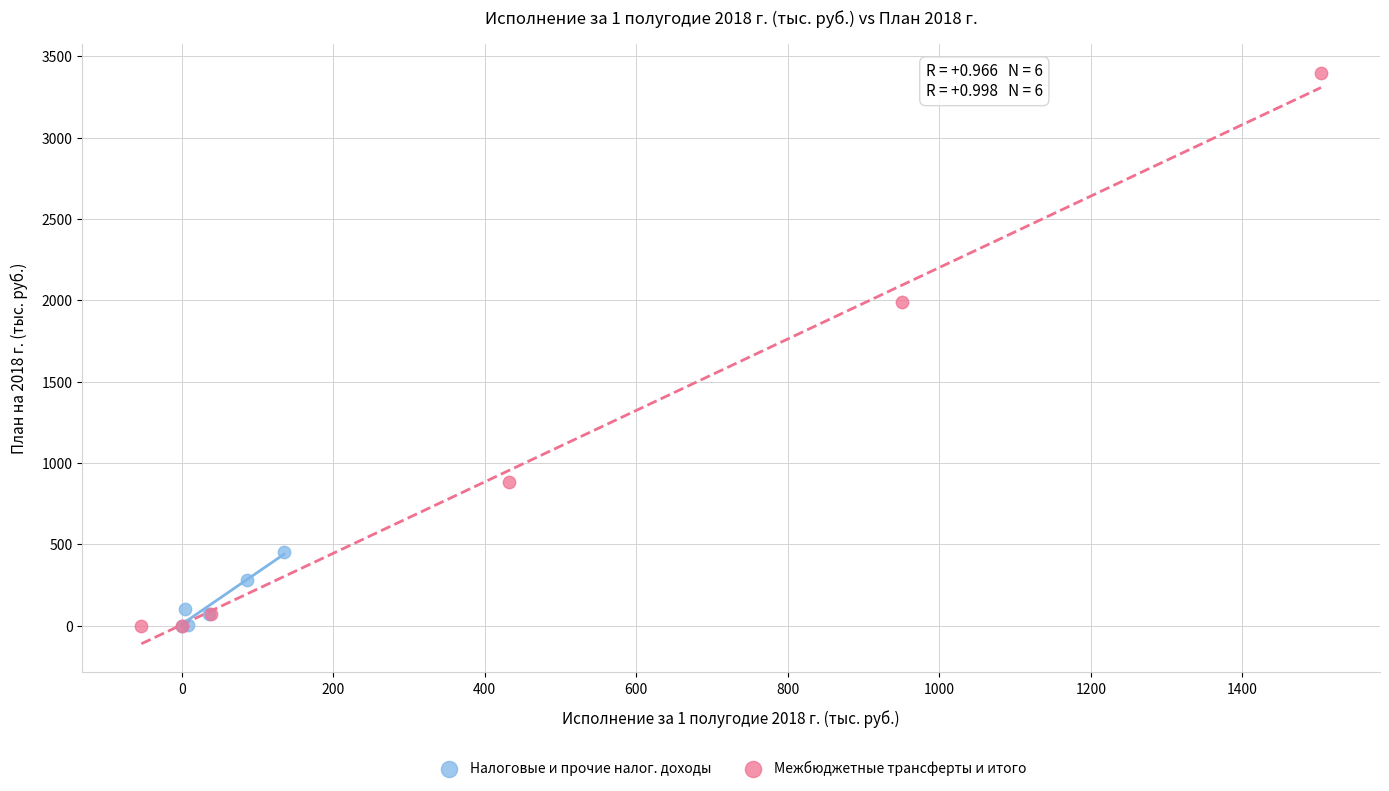

Which series has the widest spread of Y values?

Межбюджетные трансферты и итого